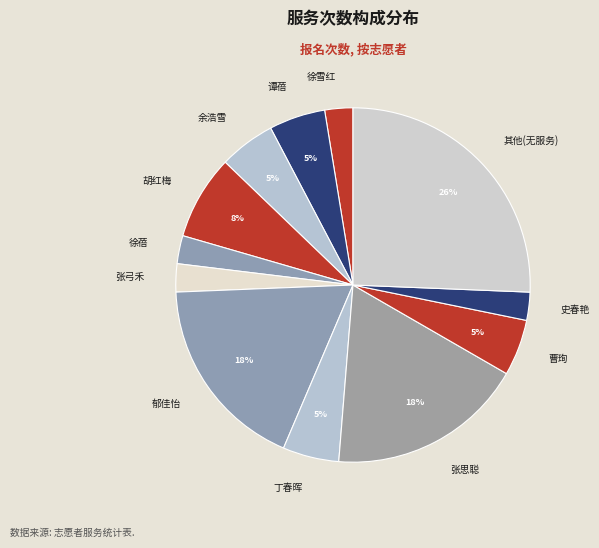

How many segments does this pie chart have?

12